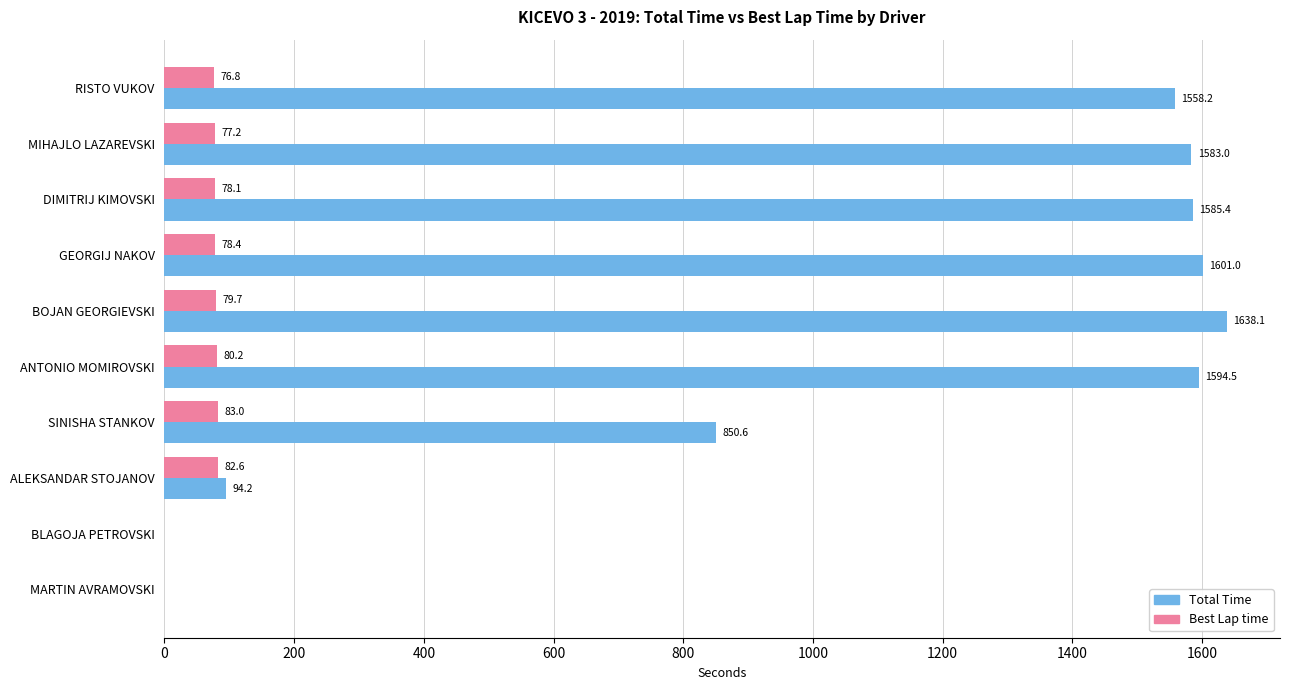

At which label does Total Time reach its peak?

BOJAN GEORGIEVSKI